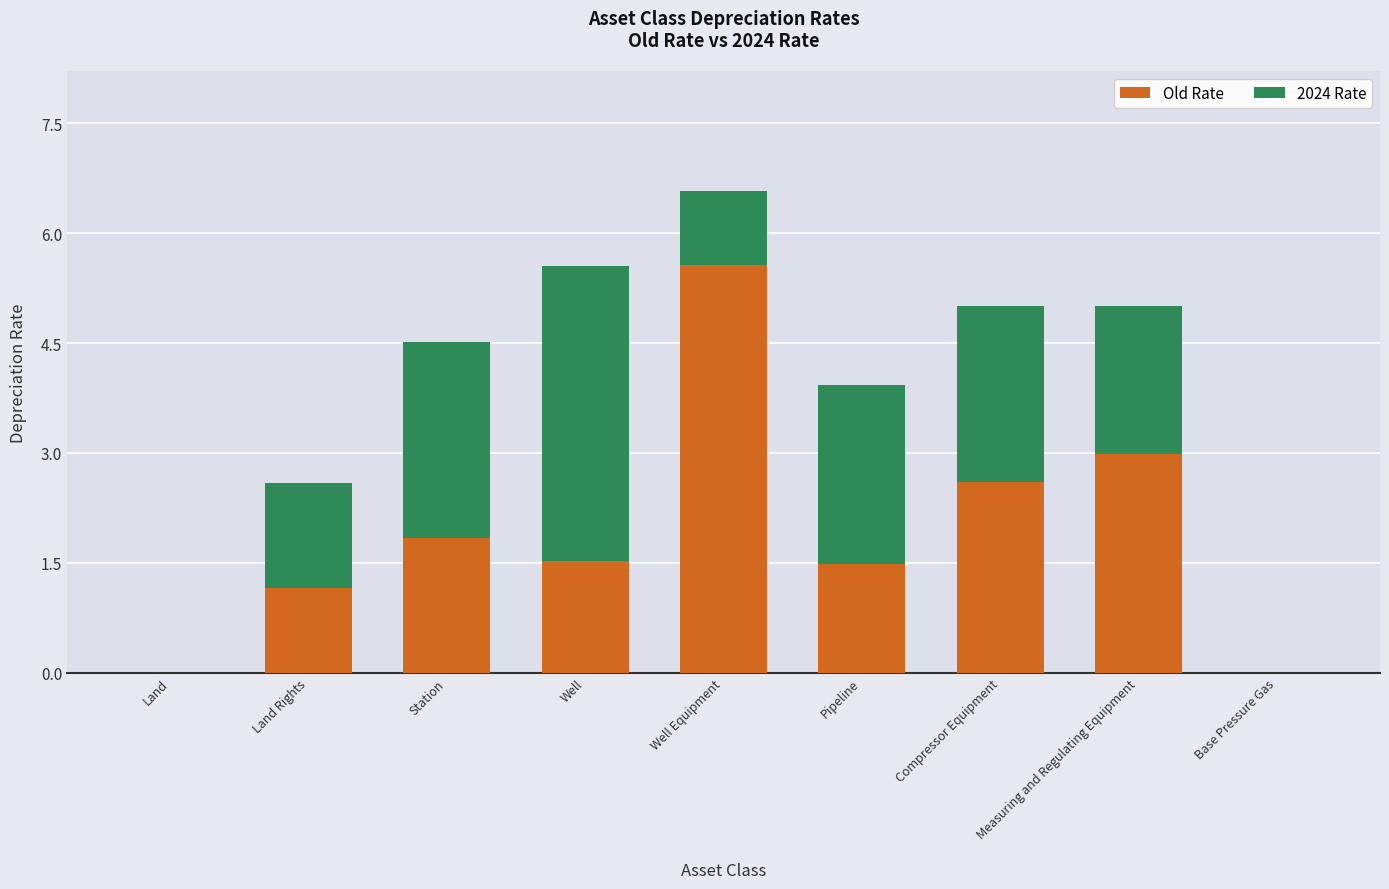

What is the sum of the Old Rate values at Measuring and Regulating Equipment and Land?

3.0